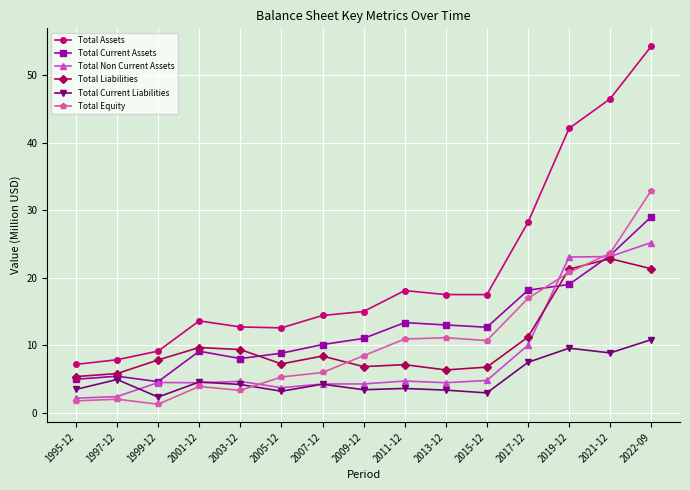

What is the label of the 12th point from the left?

2017-12